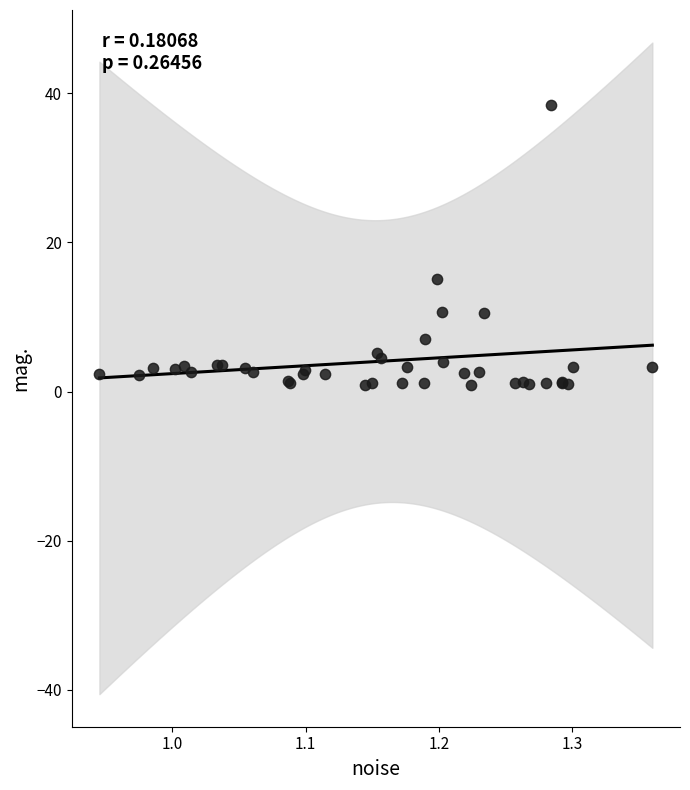

What Y value in the scatter plot is closest to 19?

15.1